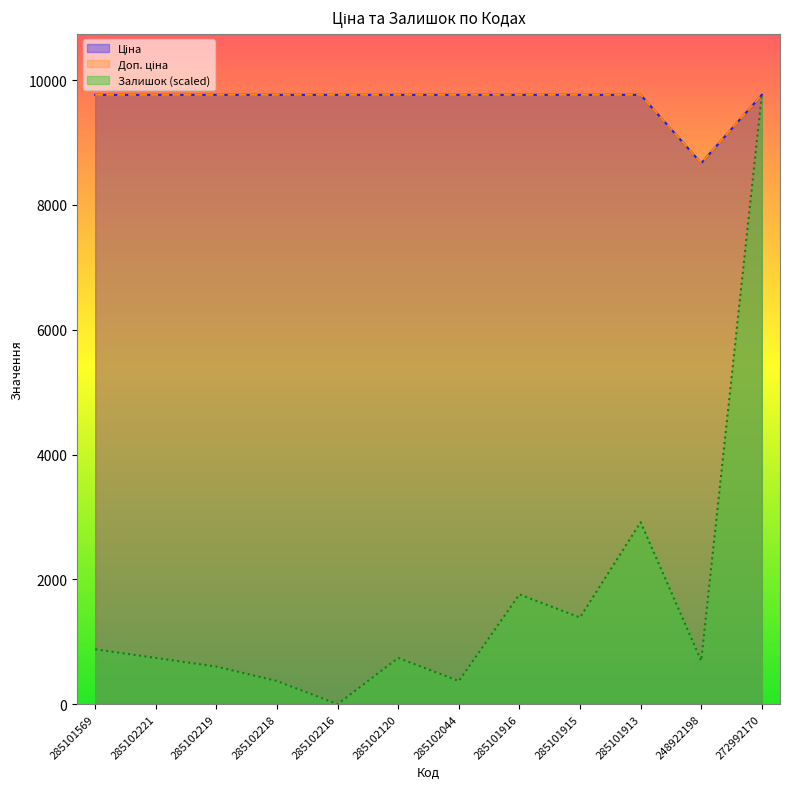

True or false: Ціна has more than 2 interior local peaks.

False